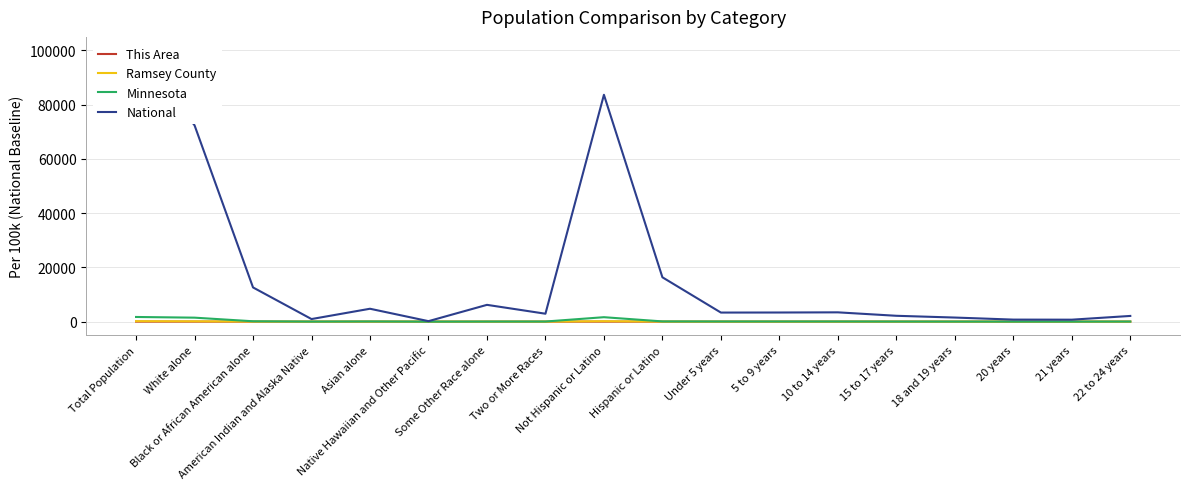

Which has a higher value, Asian alone or Two or More Races?

Two or More Races